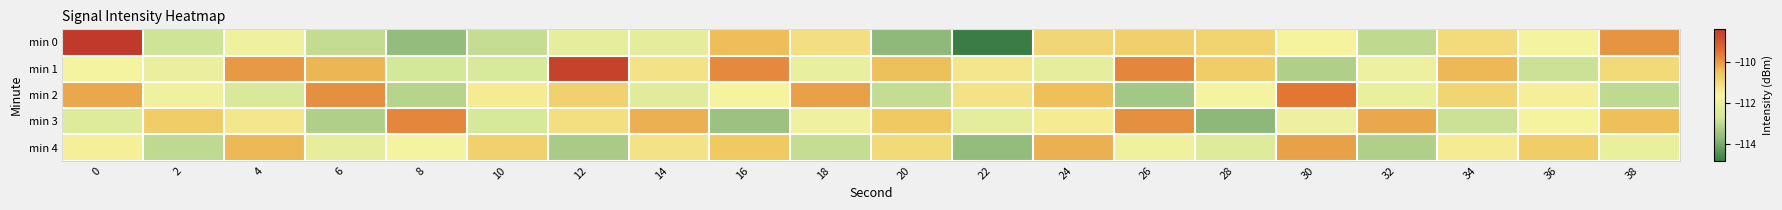

Count the number of categories in the chart.

20